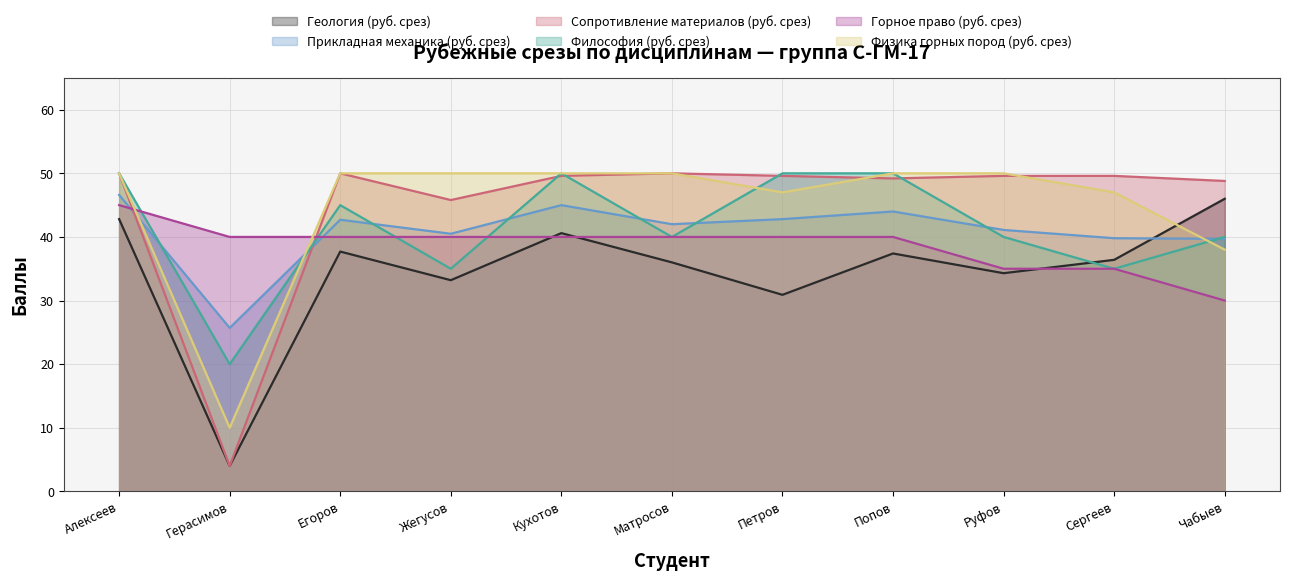

What is the difference between the maximum and minimum values in the Философия (руб. срез) series?

30.0